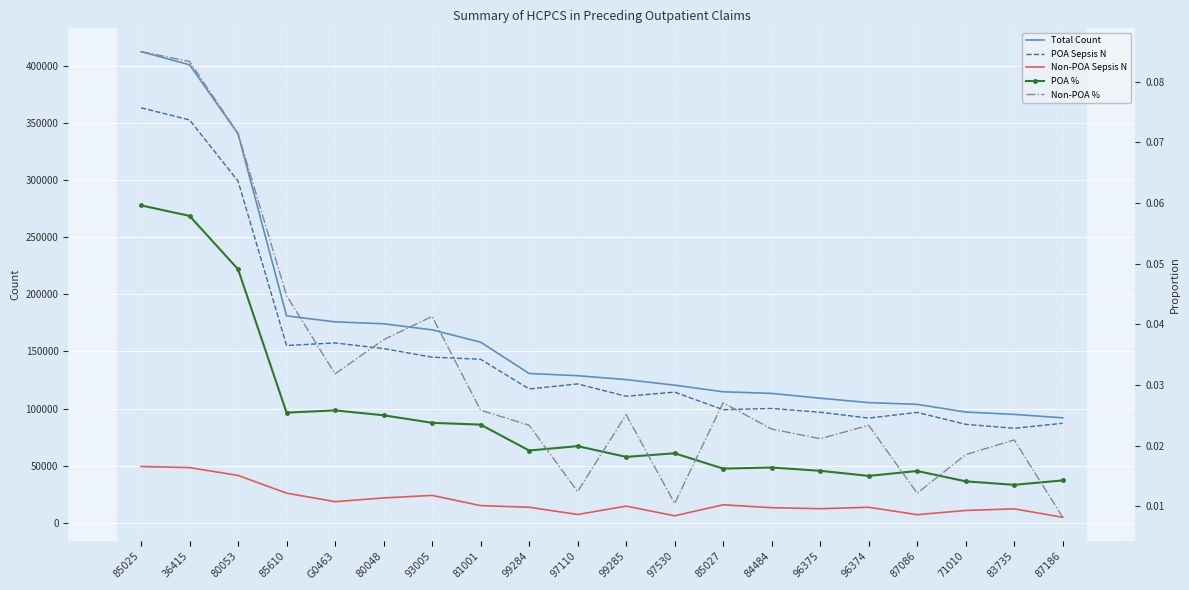

How many distinct data groups are displayed?

5